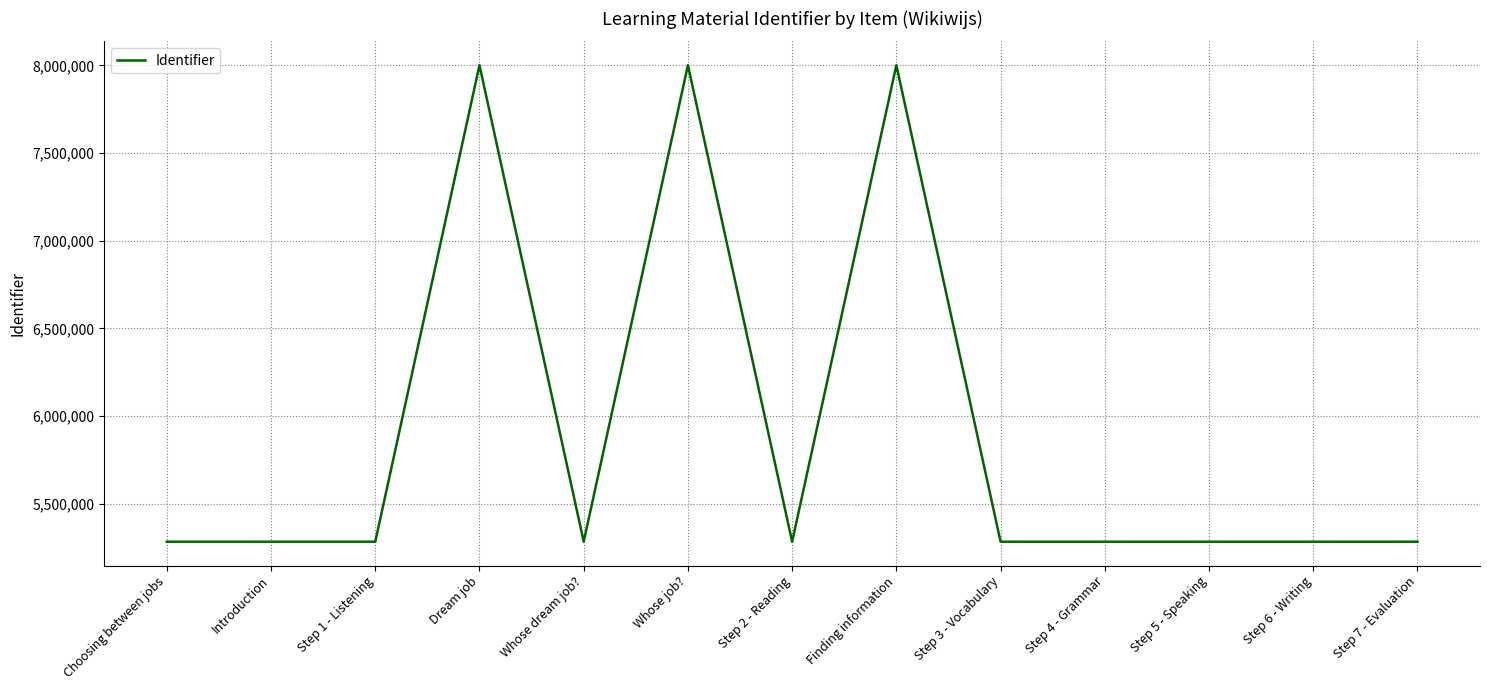

True or false: there are more than 1 points higher than both neighbors.

True